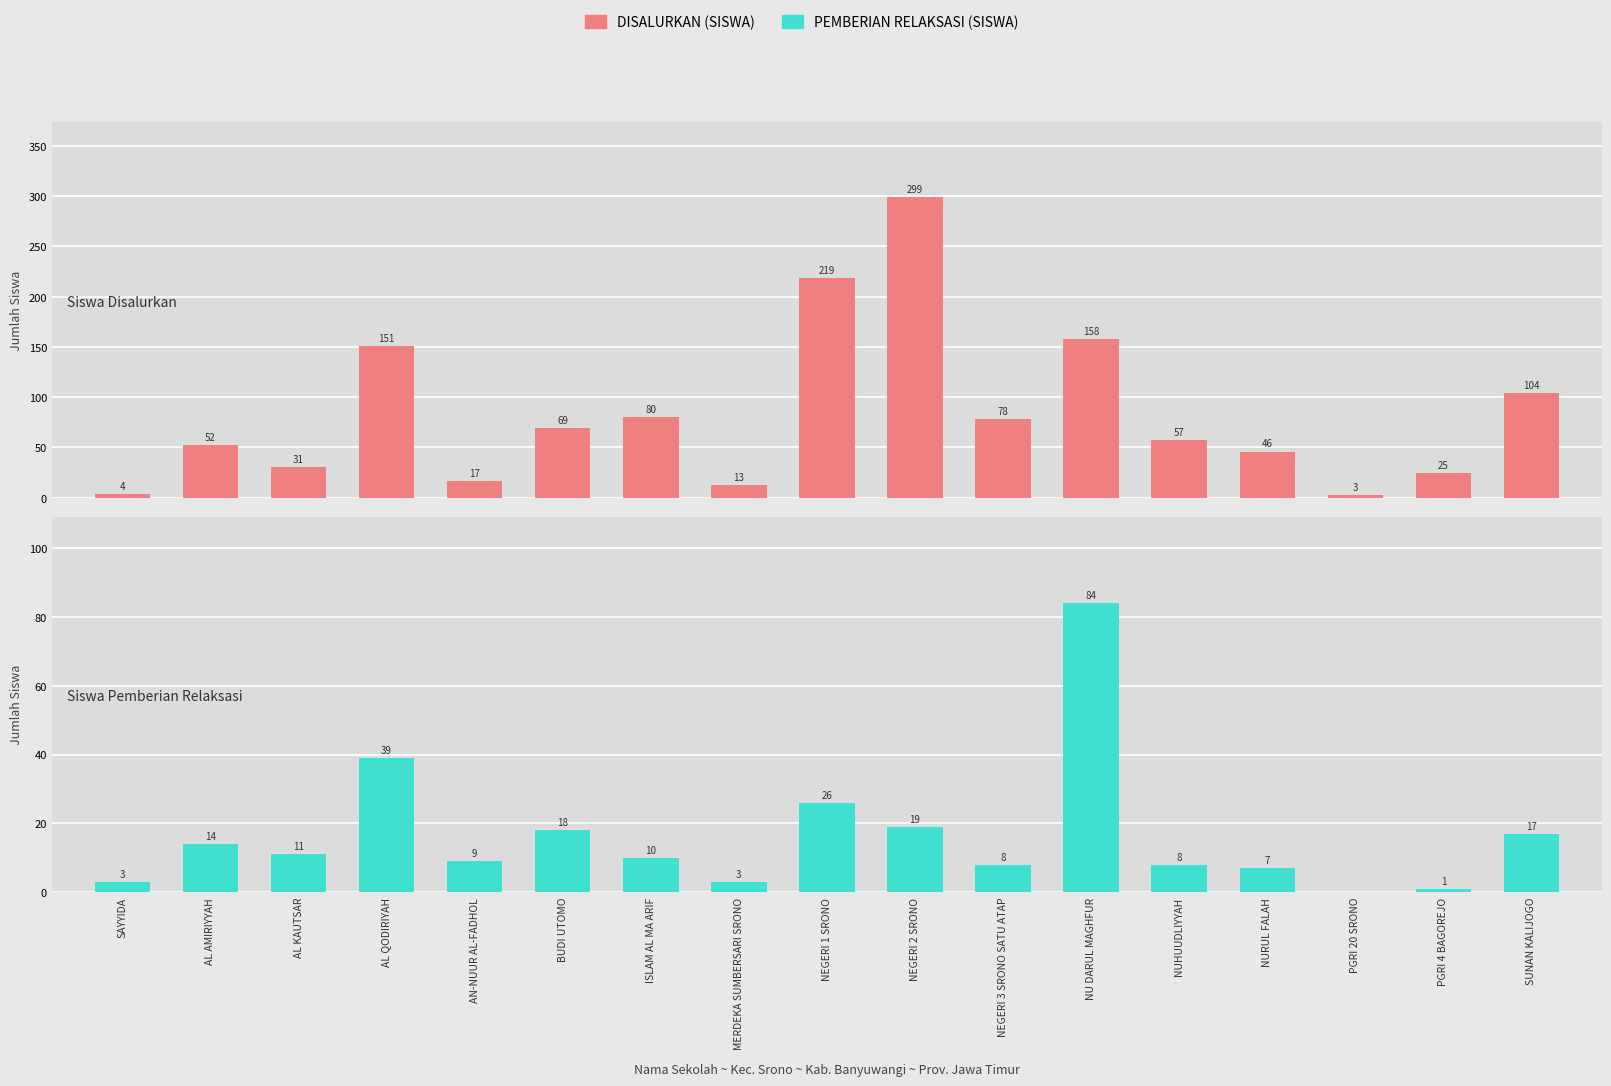

At which label does Pemberian Relaksasi (Siswa) reach its minimum?

PGRI 20 SRONO